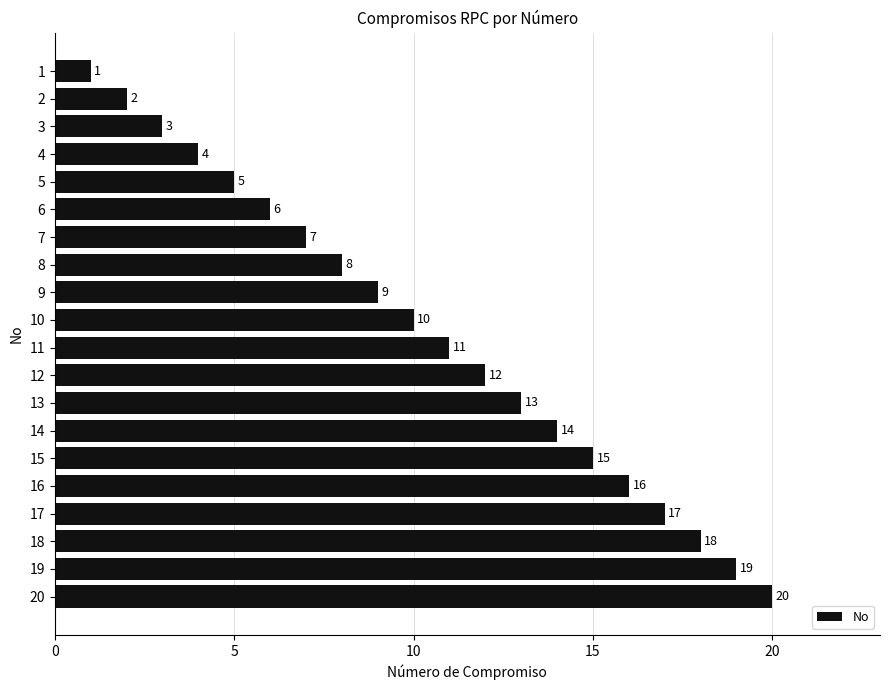

List the labels in order of value, largest first.

20, 19, 18, 17, 16, 15, 14, 13, 12, 11, 10, 9, 8, 7, 6, 5, 4, 3, 2, 1